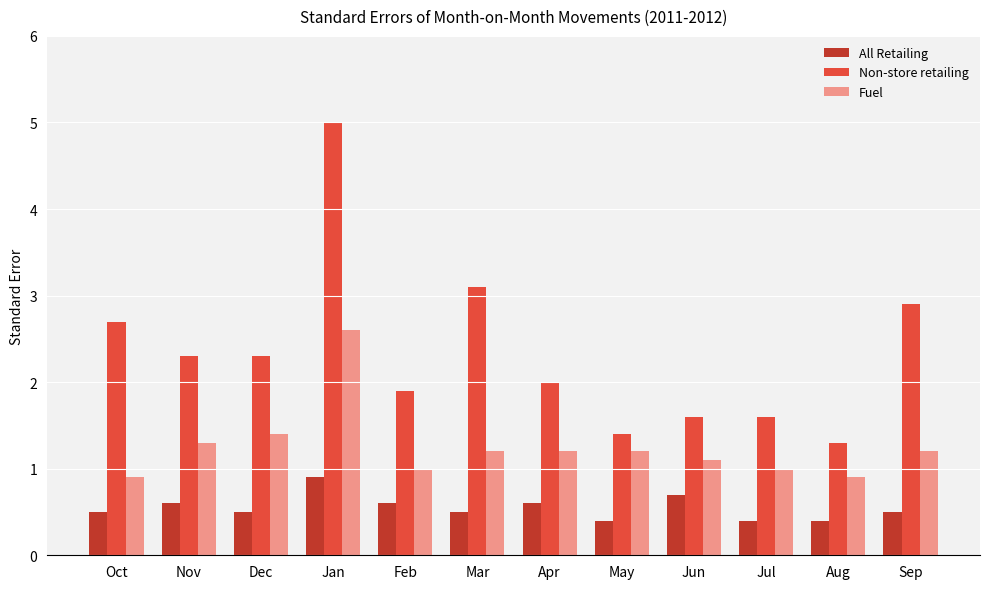

What is the label of the 4th bar from the right?

Jun